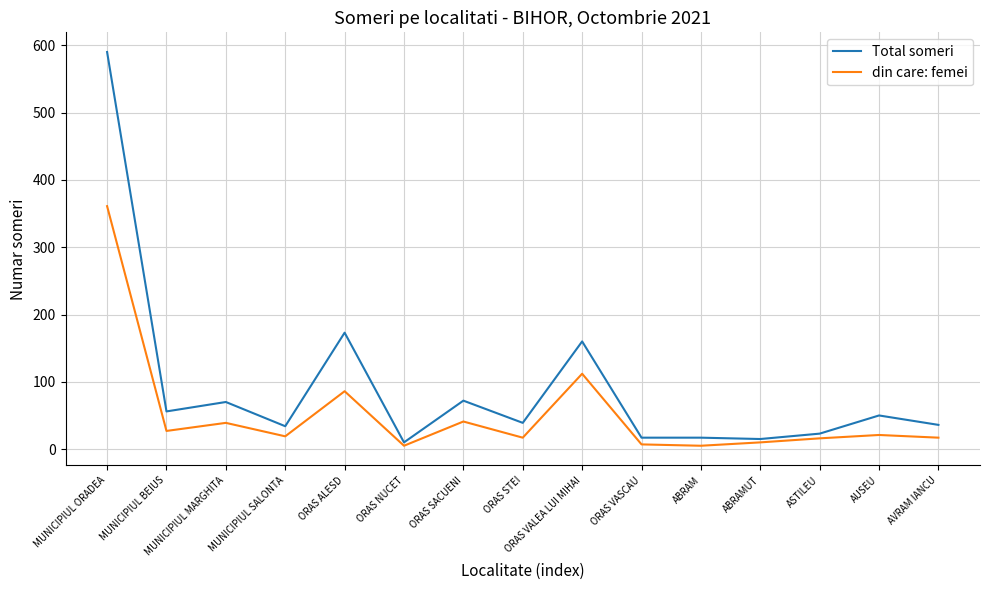

What is the highest value of the din care: femei series?

361